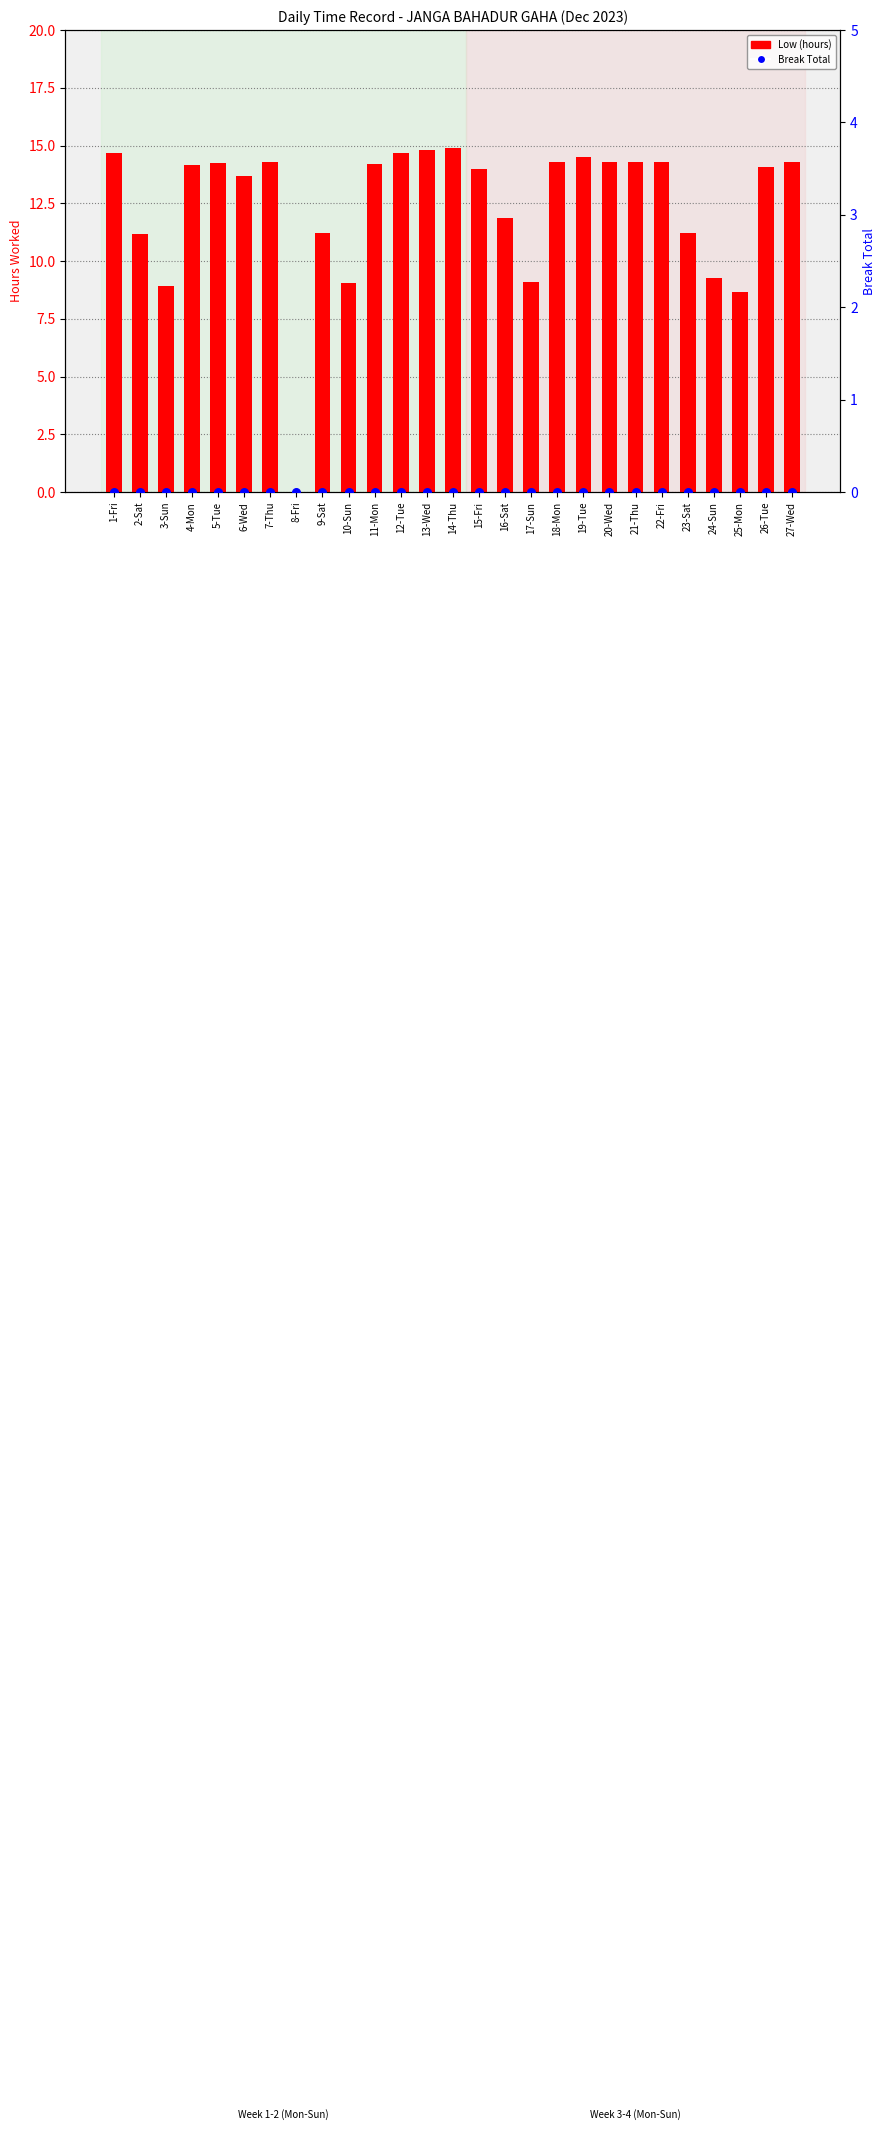

What is the total value across all series at 12-Tue?

14.7